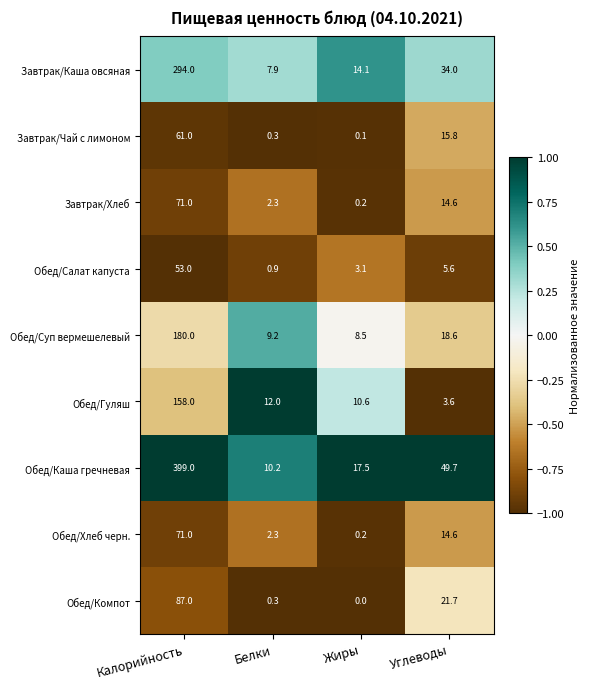

Between Белки and Жиры, which series saw the biggest shift?

Обед/Каша гречневая